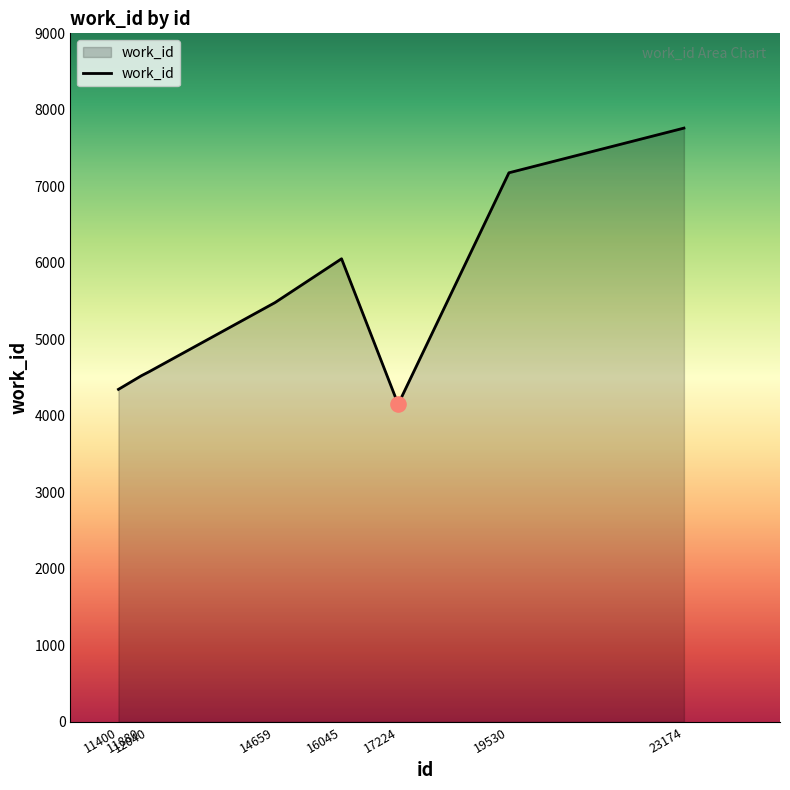

Approximately how many times larger is the value at 11880 compared to 23174?

0.6